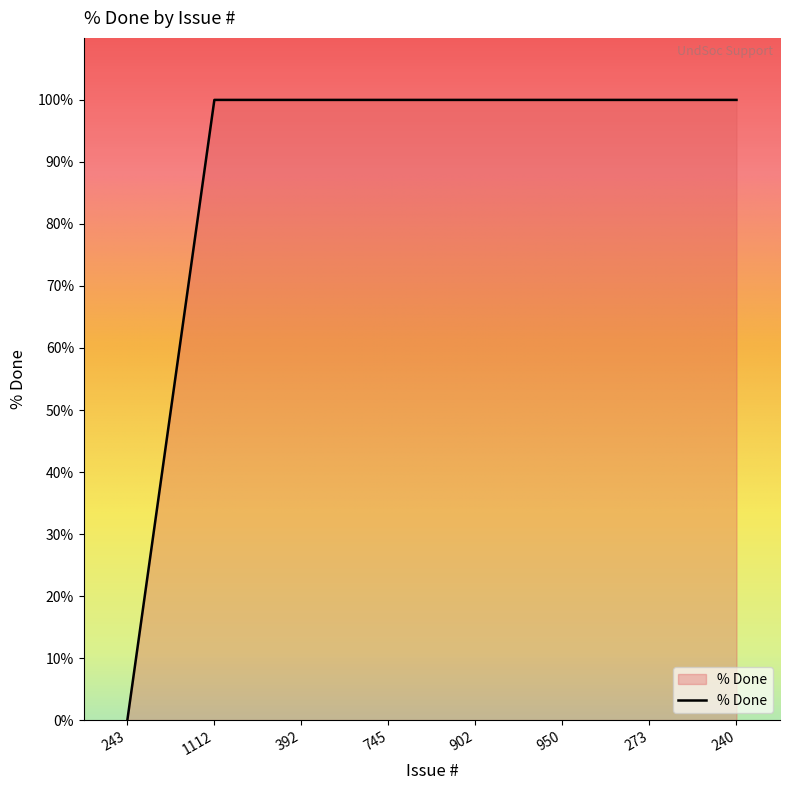

What is the greatest value displayed?

100